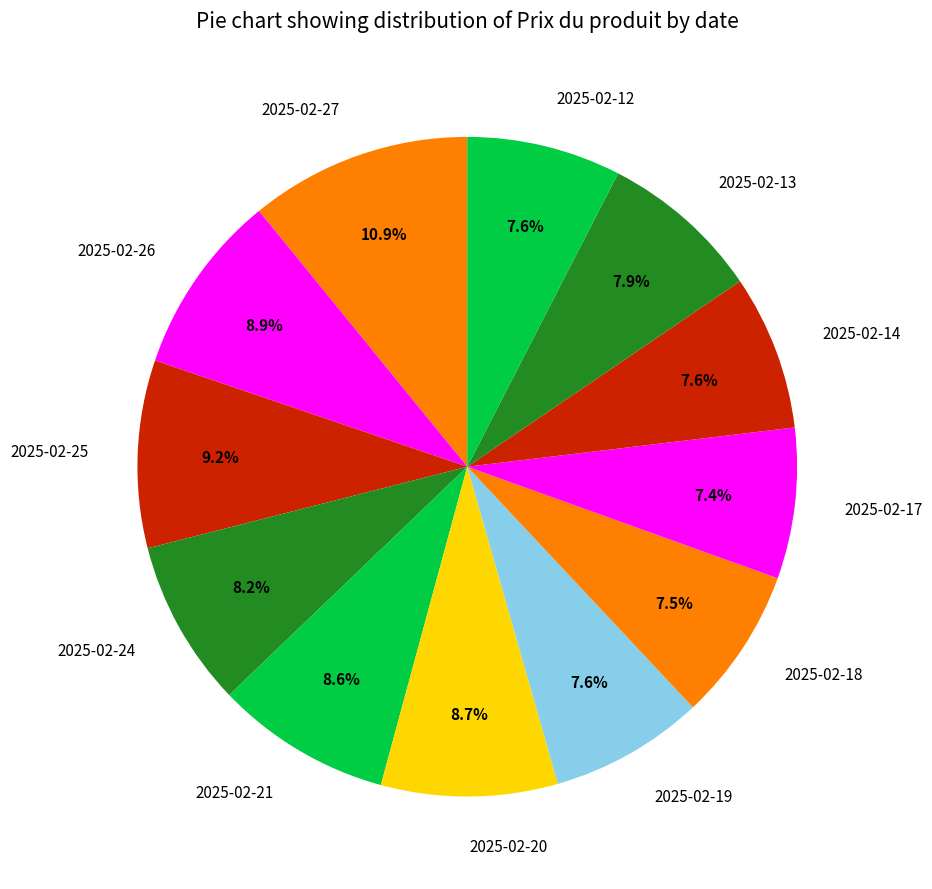

What percentage is the 2025-02-27 slice, to the nearest percent?

11%